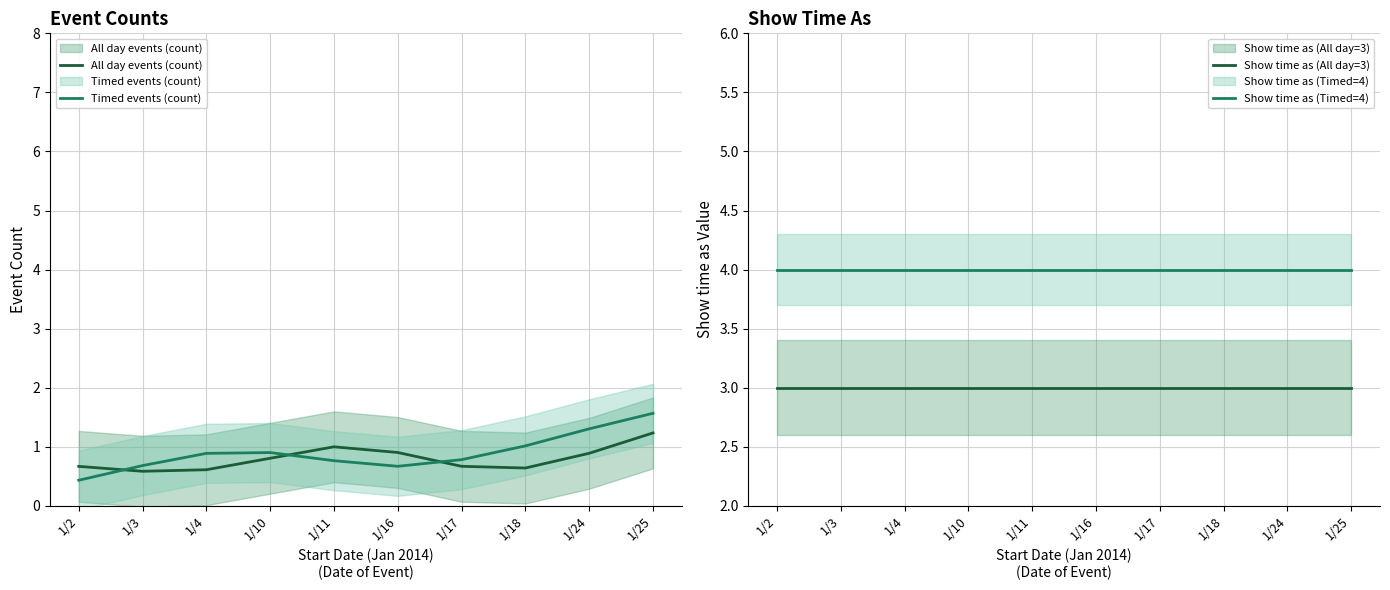

True or false: All day events (count) has more than 2 points higher than both neighbors.

False